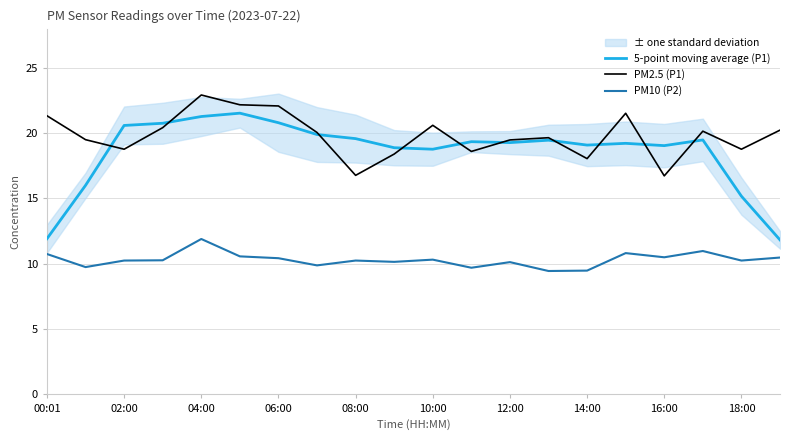

True or false: PM2.5 (P1) and PM10 (P2) intersect in this chart.

False